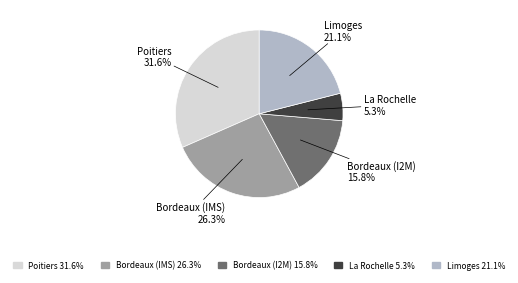

Does Limoges represent more than half of the total?

No